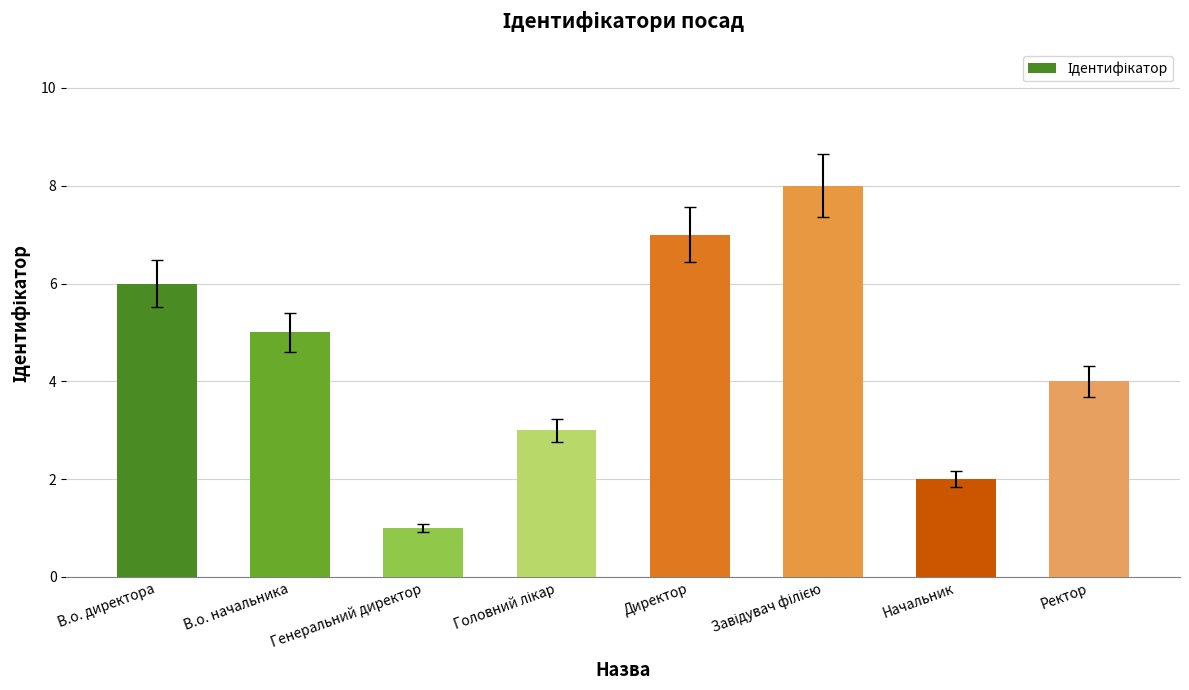

At which category does the chart reach its minimum across all series?

Генеральний директор